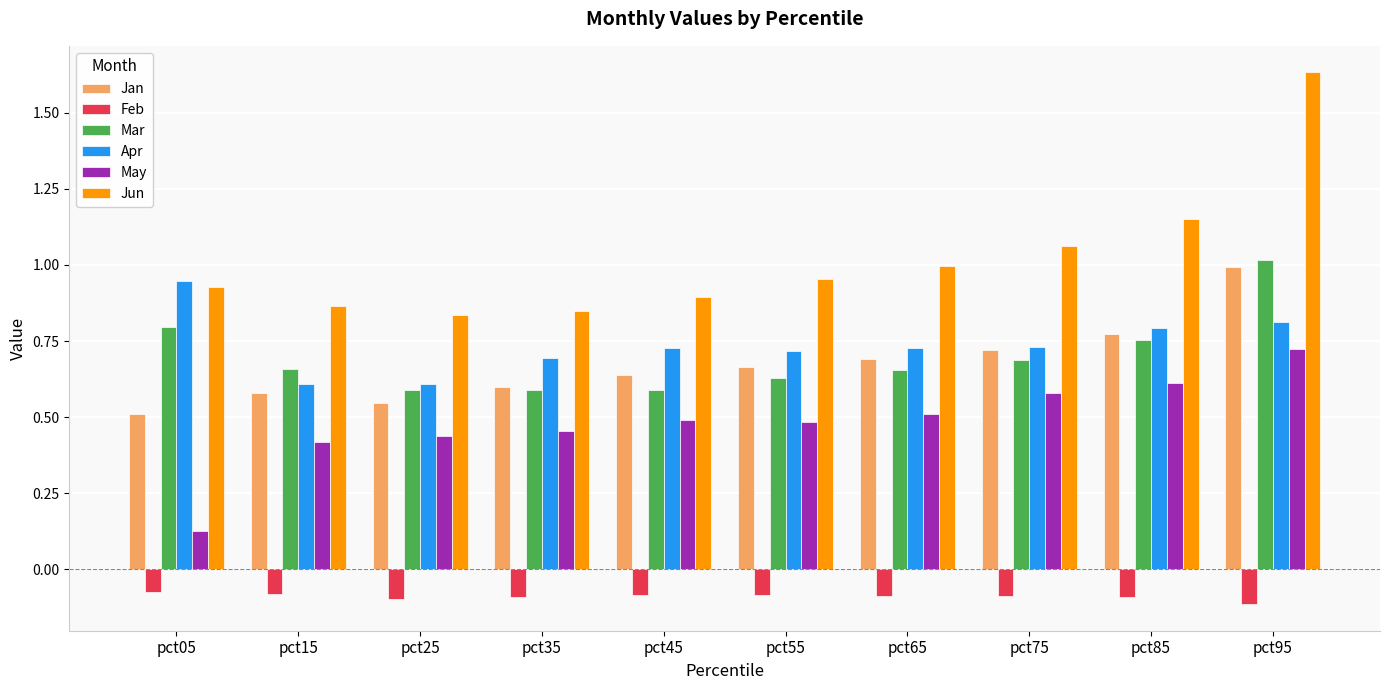

Is the value of Mar at pct75 greater than the value of Jun at pct95?

No